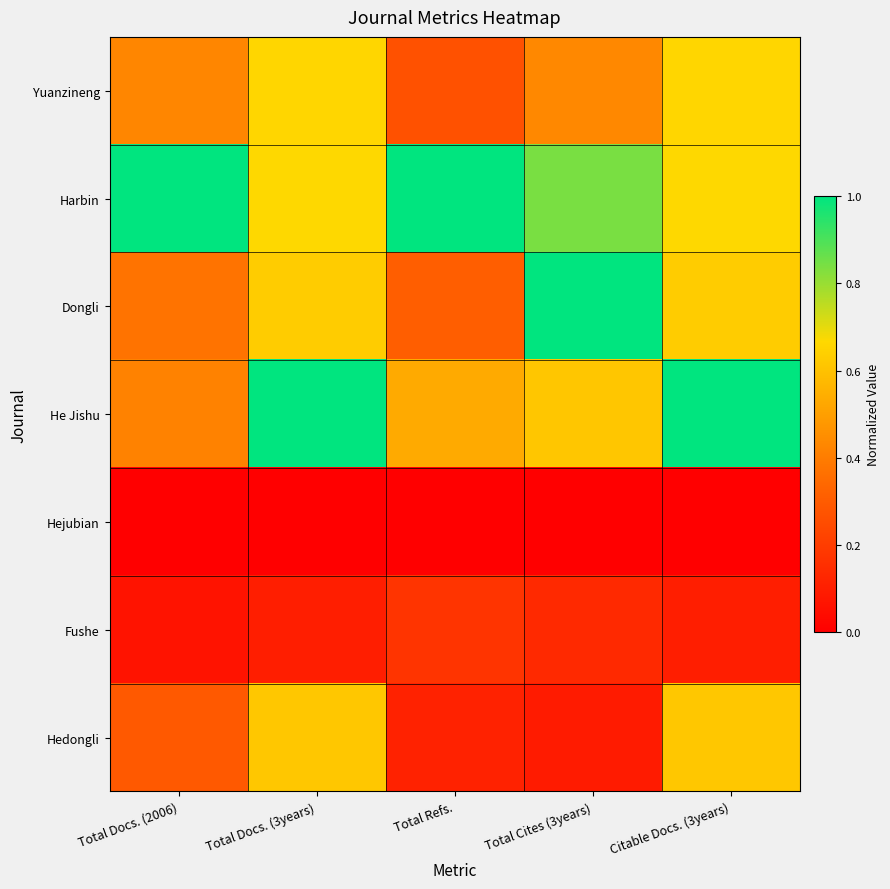

At which category is the sum across all series the highest?

Total Docs. (3years)